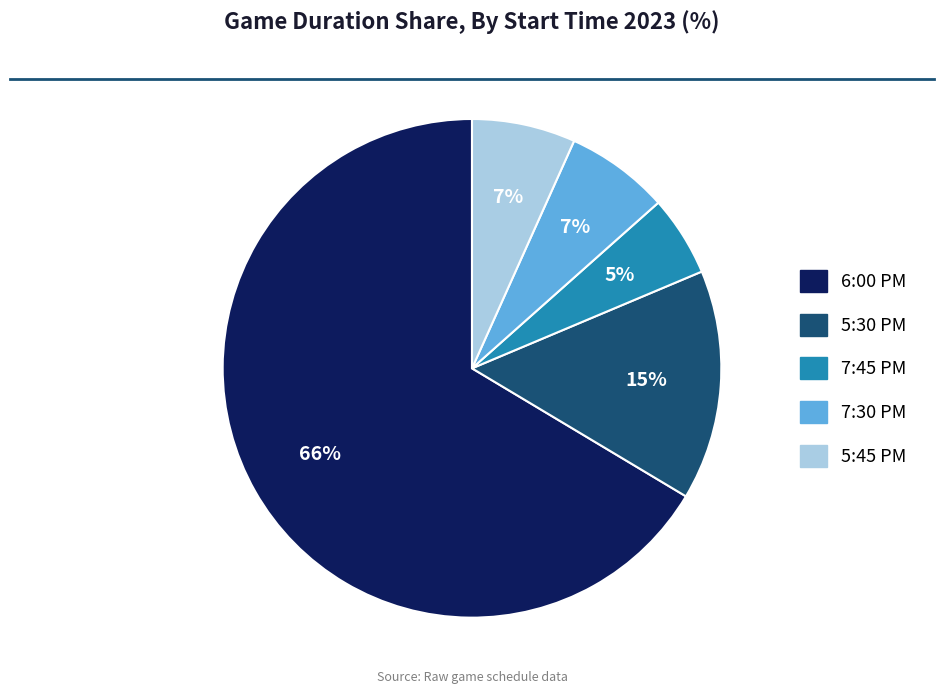

To the nearest percent, what is the average slice percentage?

20%